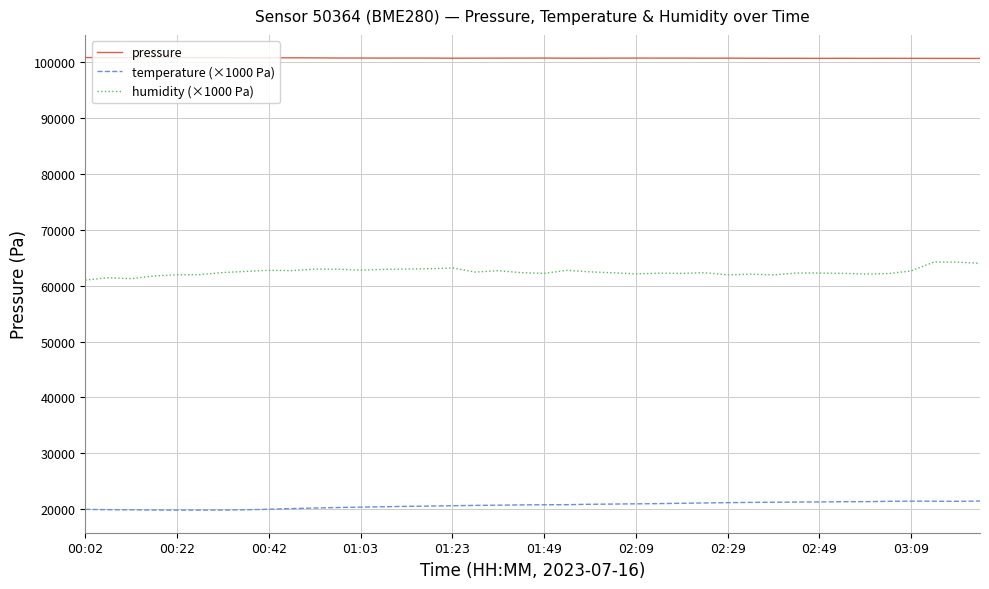

Does the chart have visible grid lines?

Yes